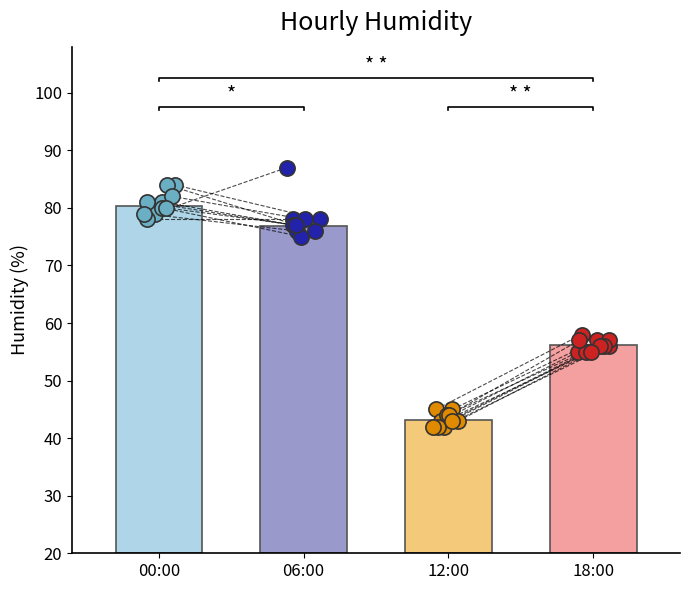

Which series contains the lowest Y value?

12:00 points